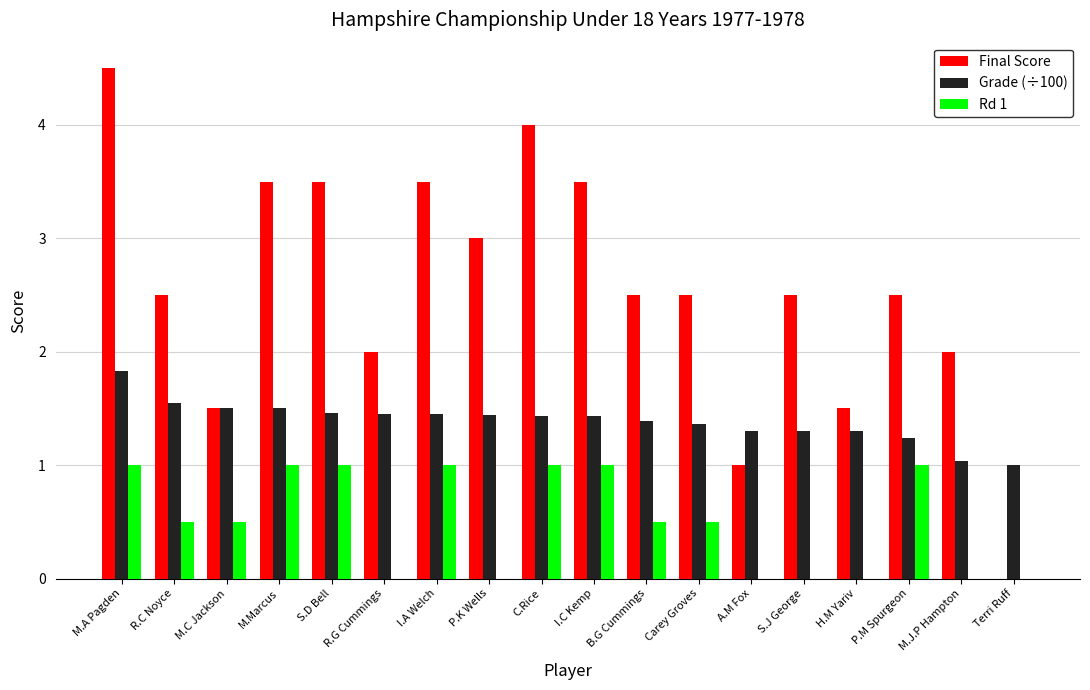

Between R.C Noyce and M.C Jackson, which series saw the biggest shift?

Final Score